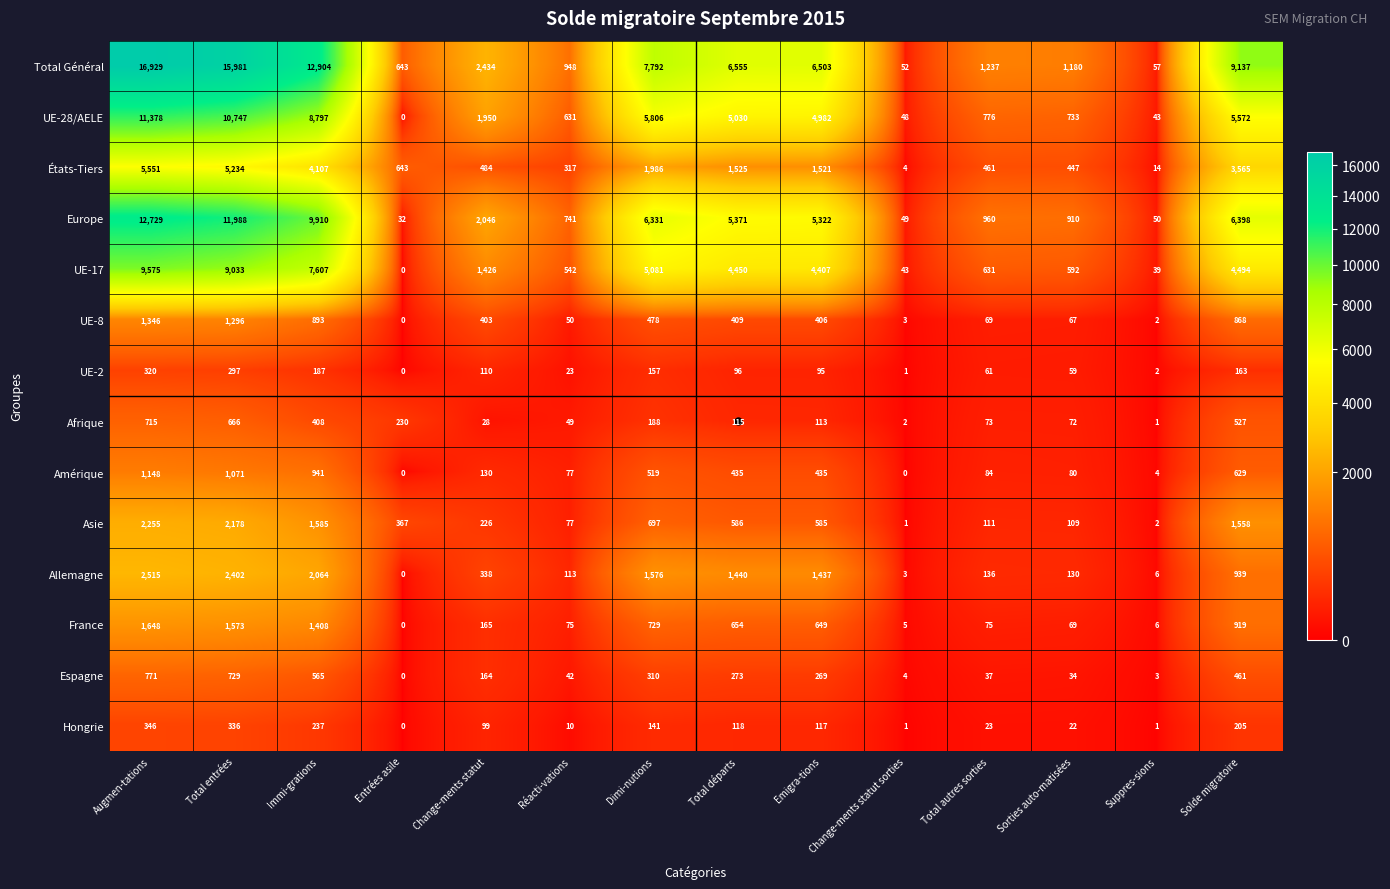

True or false: Total Général has a value of 83 at Suppres-sions.

False